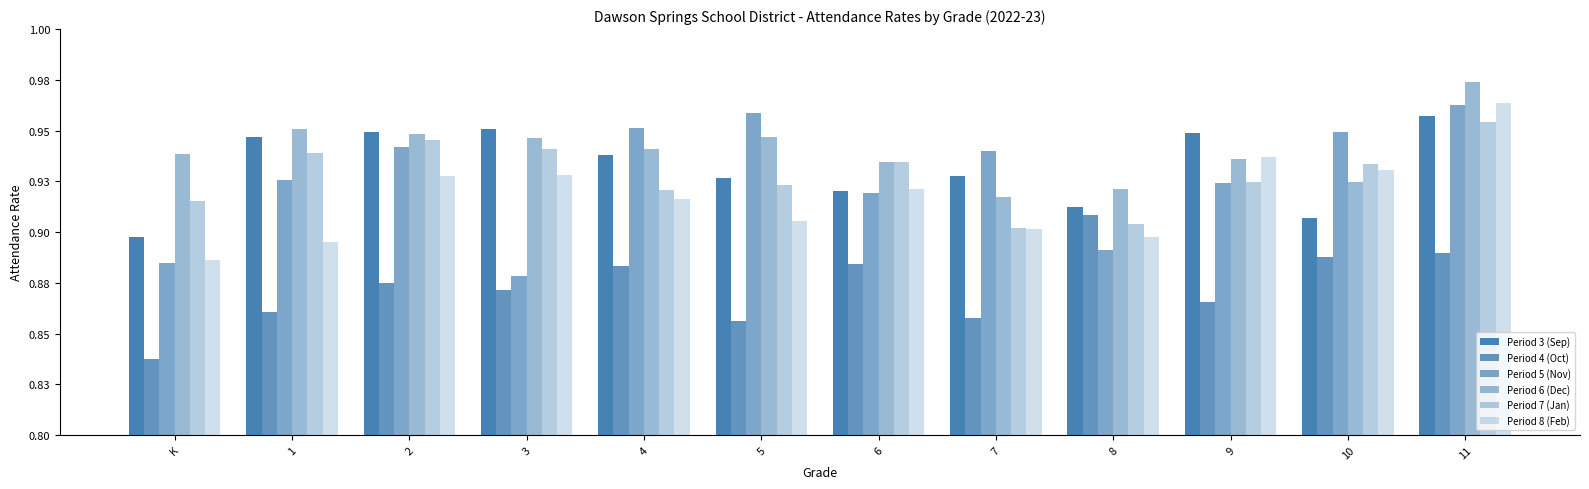

What is the label of the 10th bar from the right?

2